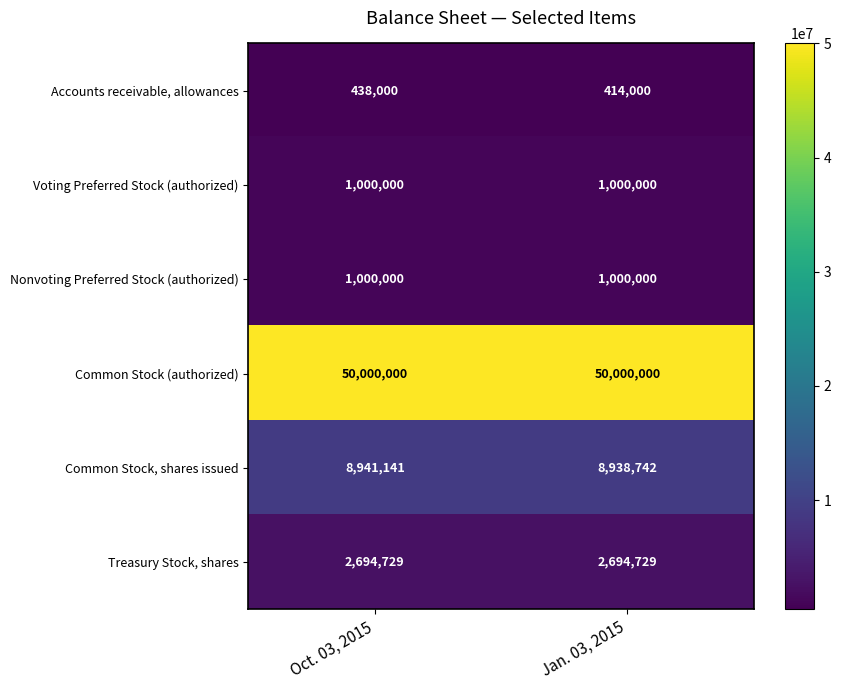

Reading right to left, extract all data points from this chart.

Accounts receivable, allowances: Jan. 03, 2015=414000	Oct. 03, 2015=438000
Voting Preferred Stock (authorized): Jan. 03, 2015=1000000	Oct. 03, 2015=1000000
Nonvoting Preferred Stock (authorized): Jan. 03, 2015=1000000	Oct. 03, 2015=1000000
Common Stock (authorized): Jan. 03, 2015=50000000	Oct. 03, 2015=50000000
Common Stock, shares issued: Jan. 03, 2015=8938742	Oct. 03, 2015=8941141
Treasury Stock, shares: Jan. 03, 2015=2694729	Oct. 03, 2015=2694729